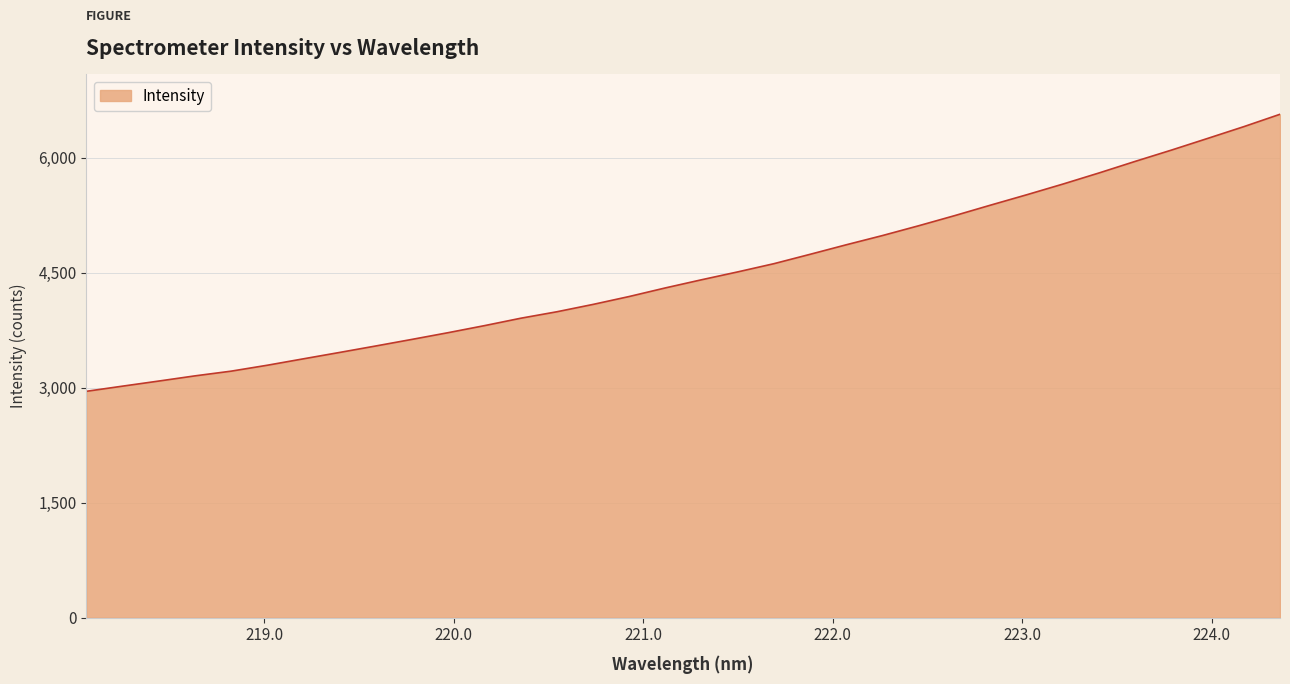

What is the smallest value displayed?

2952.6